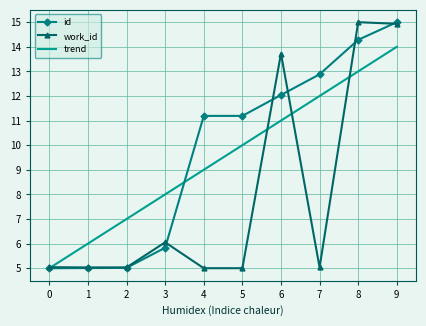

The work_id series shows 7.1 at 7. True or false?

False